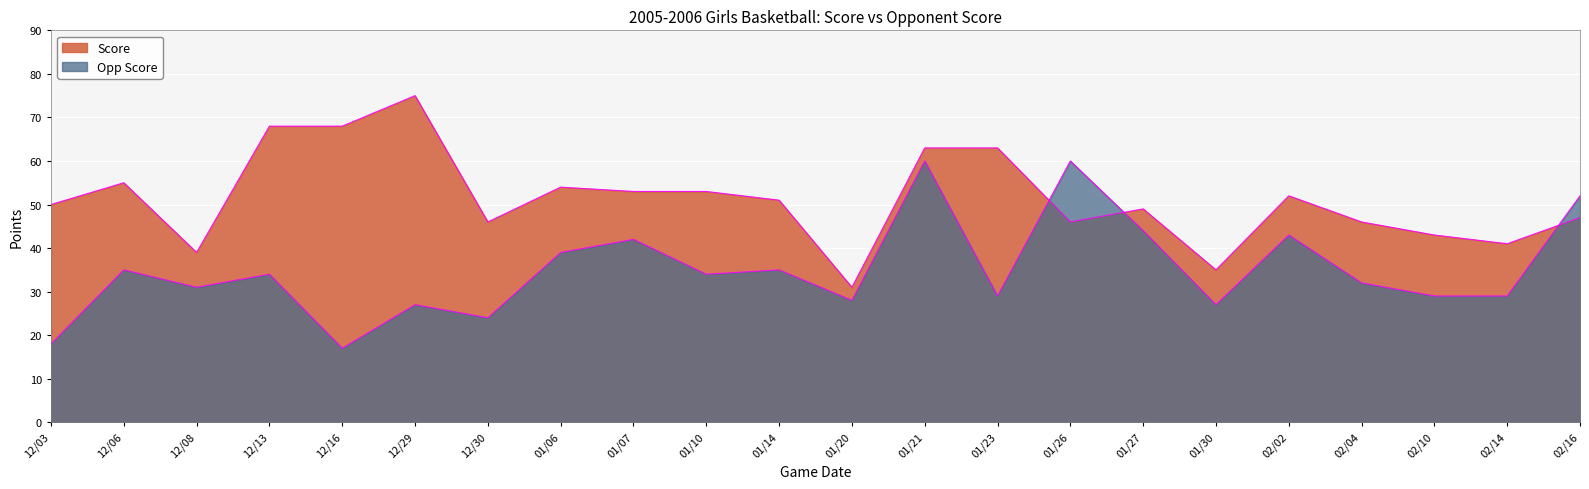

Where is the first local maximum for Score?

12/06